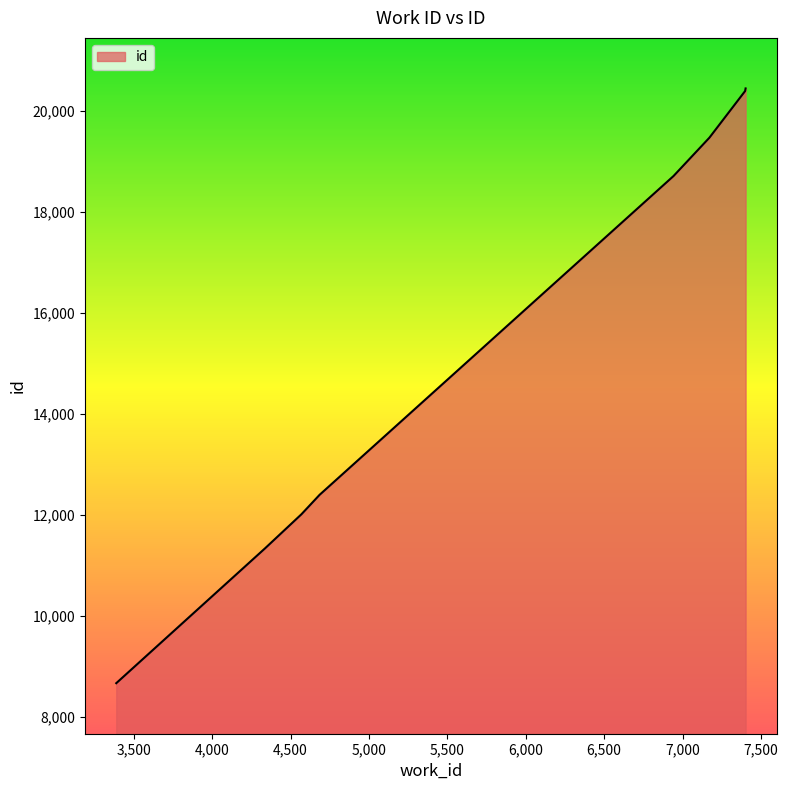

What is the difference between the maximum and minimum values?

11767